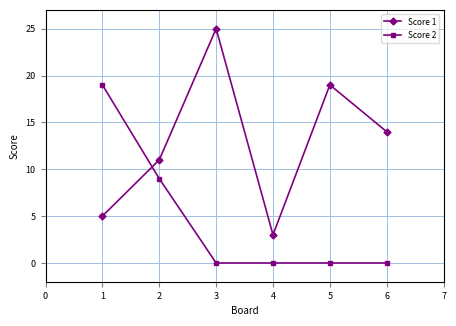

Which series has the largest range (max minus min)?

Score 1